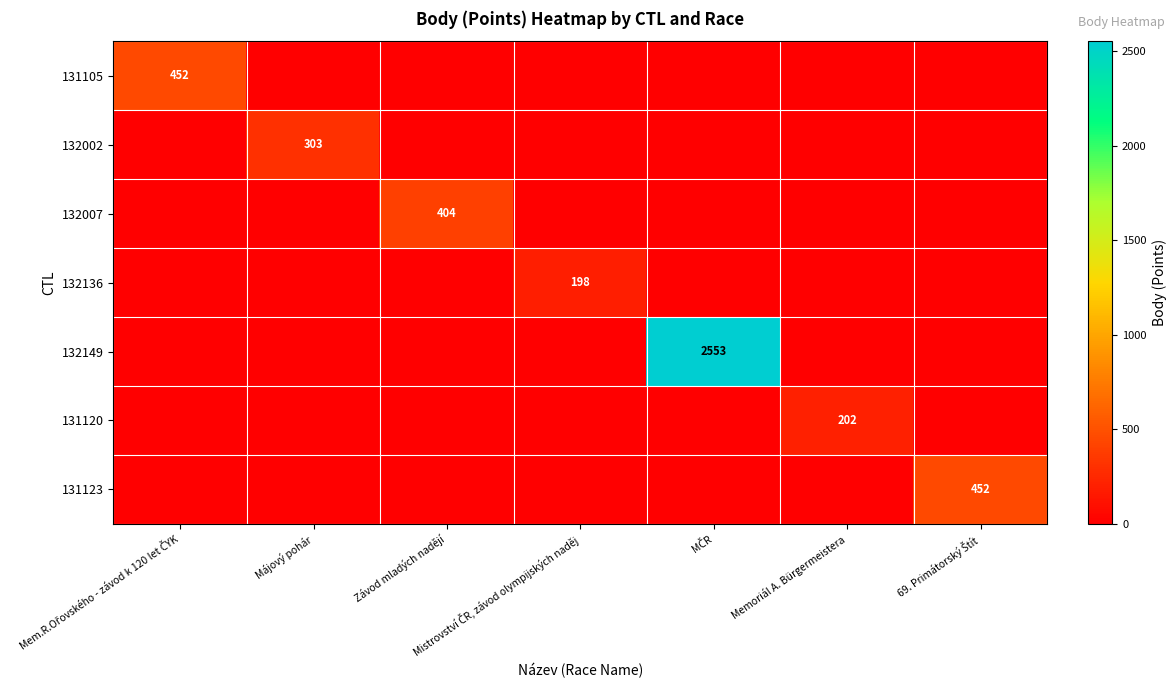

The value of 131120 at Memoriál A. Bürgermeistera is 202. True or false?

True